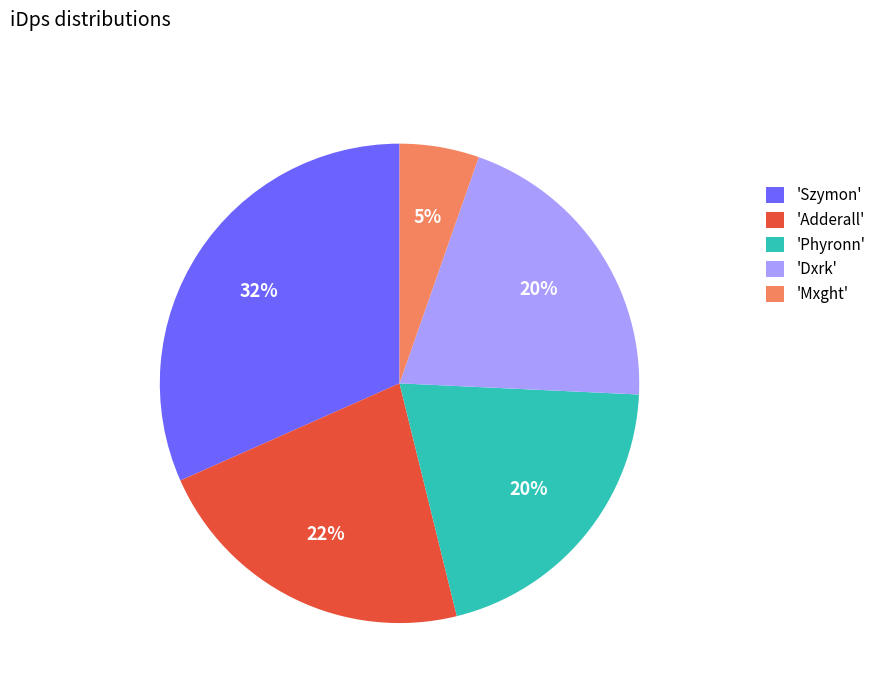

Which has a higher value, 'Adderall' or 'Mxght'?

'Adderall'